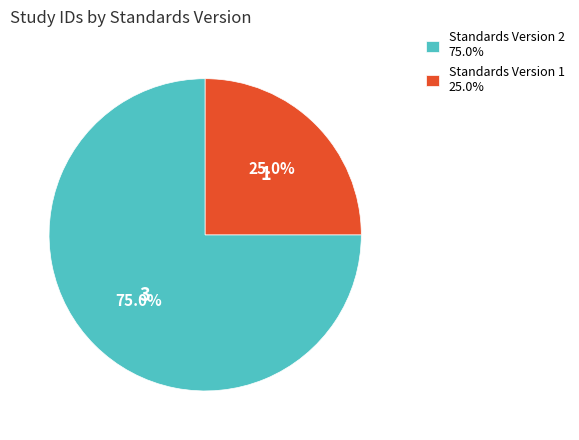

Count the number of slices in the pie.

2